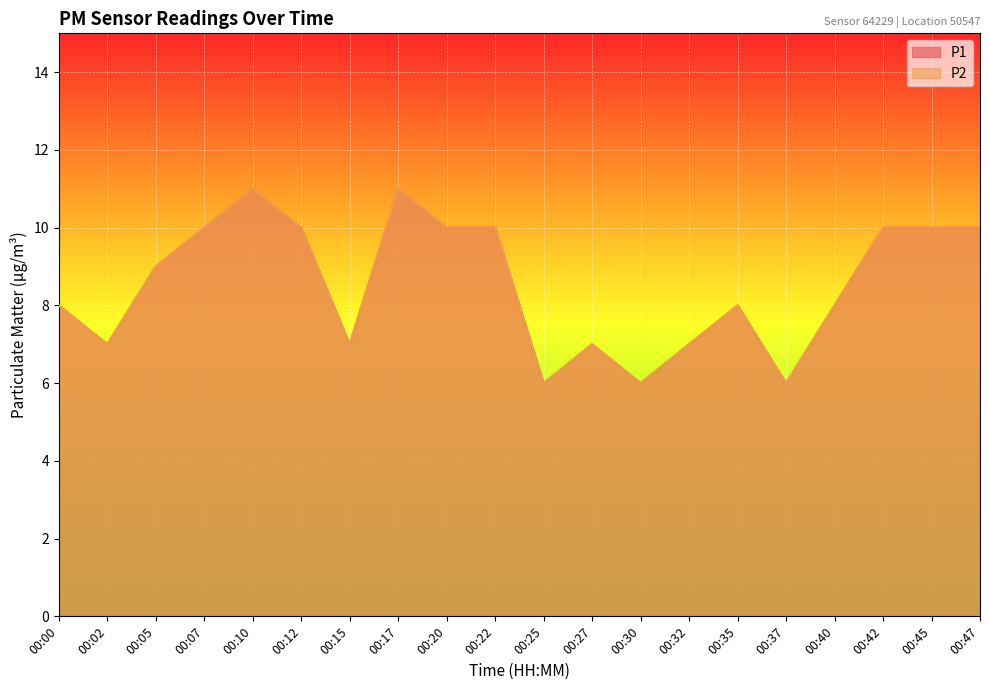

True or false: P2 has more than 2 interior local peaks.

True